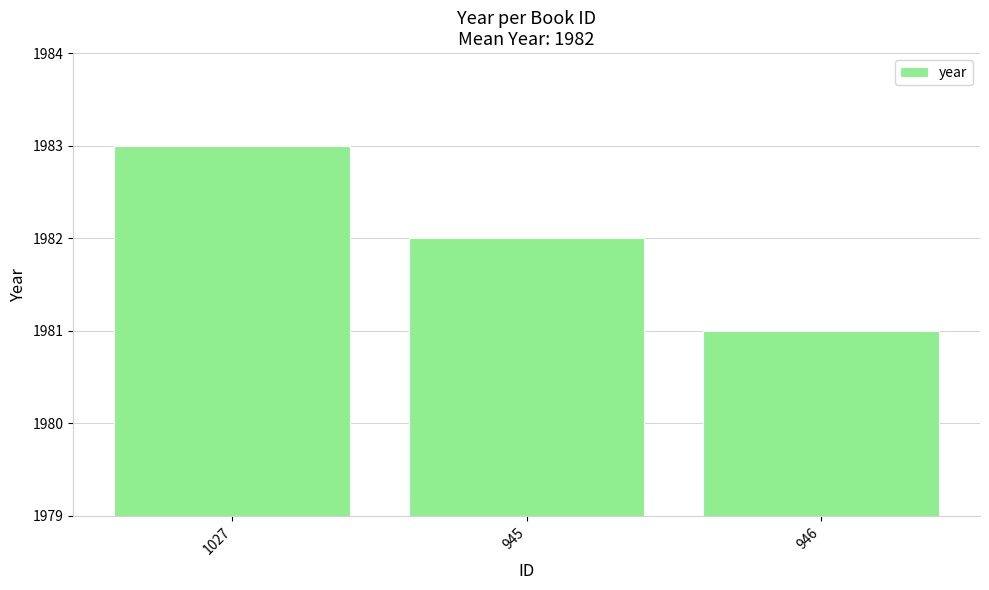

True or false: the data shows 1983 at 1027.

True